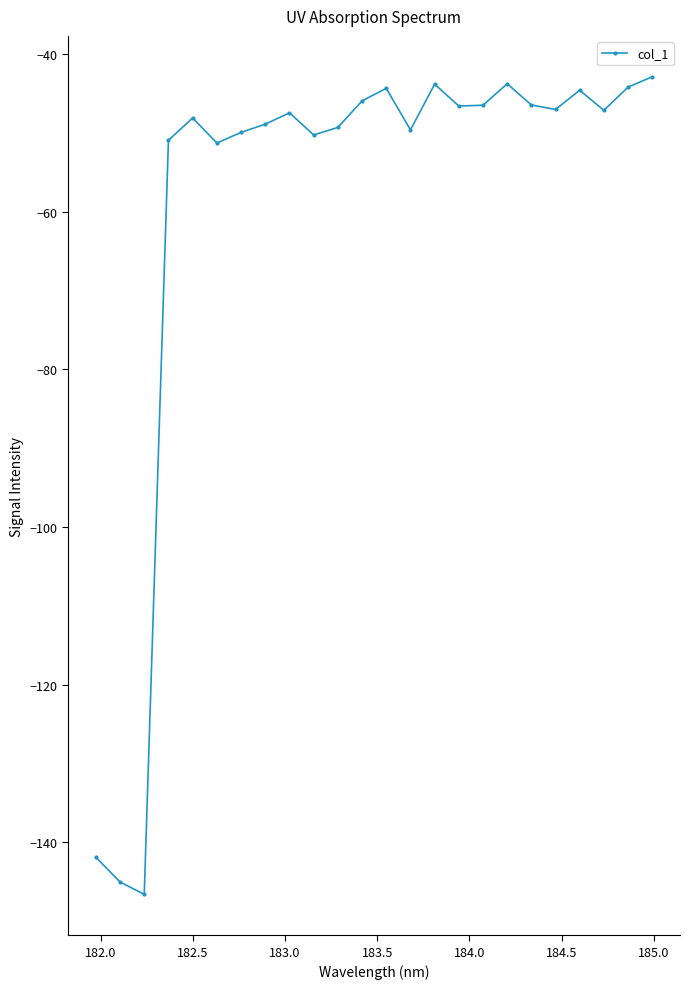

What is the difference between the maximum and minimum values?

103.8